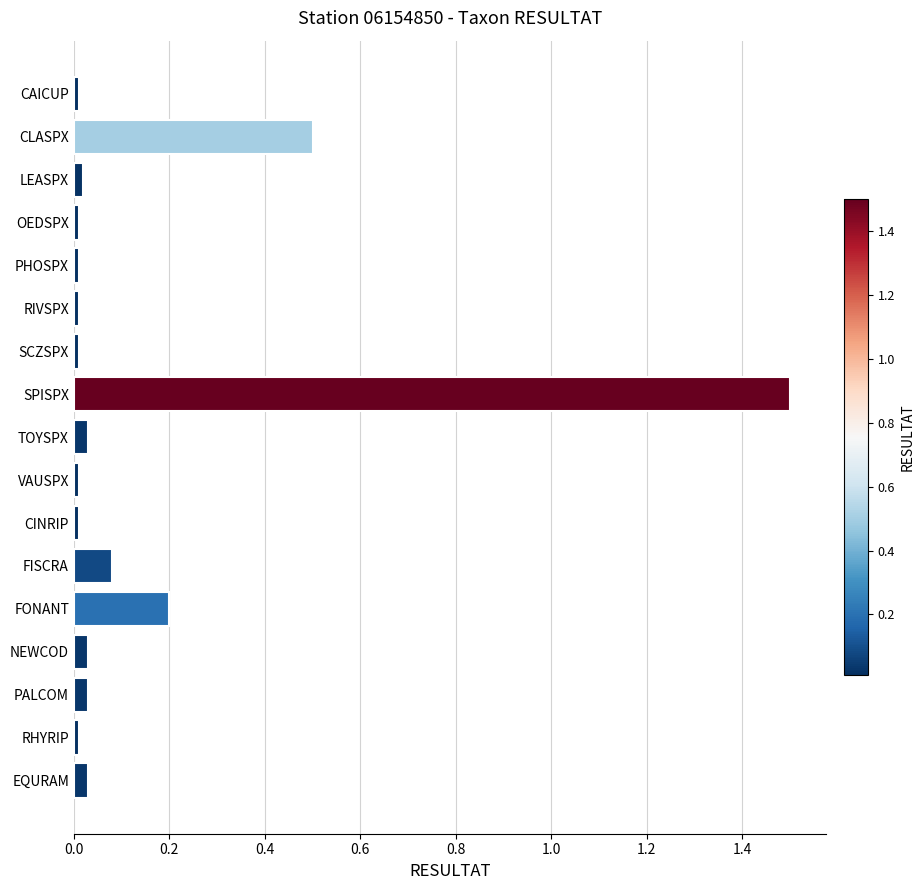

What is the difference between the maximum and minimum values?

1.5